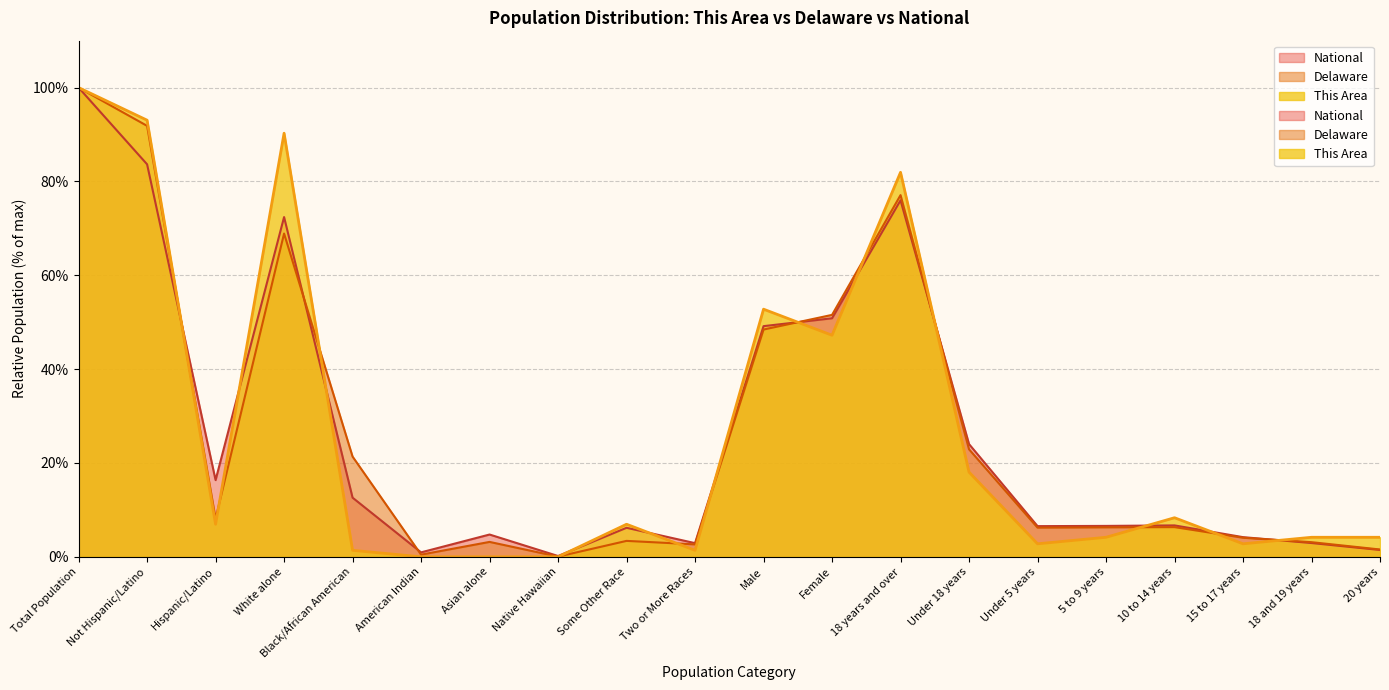

Count the number of categories in the chart.

20